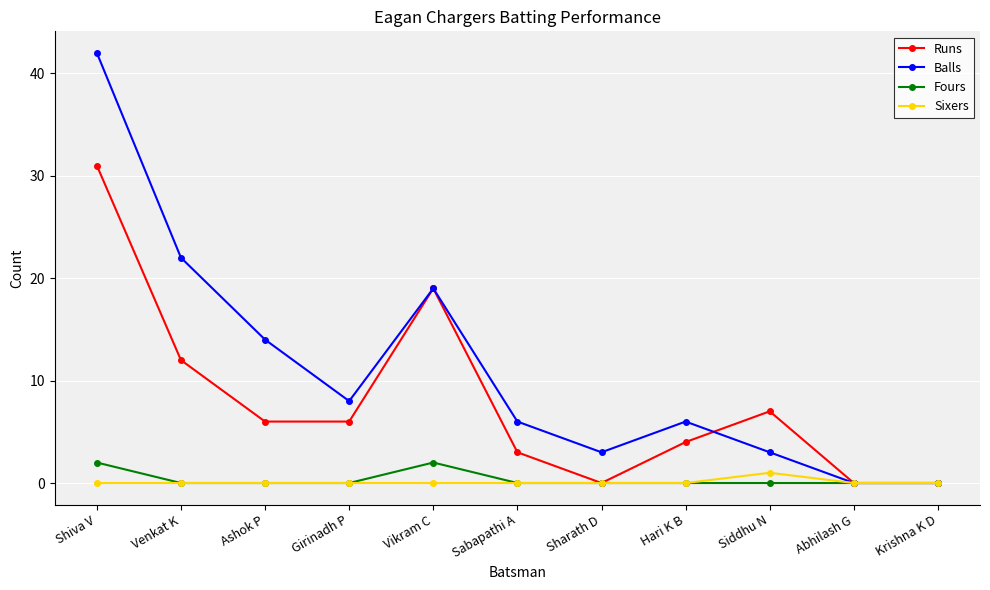

At which label does Balls reach its peak?

Shiva V